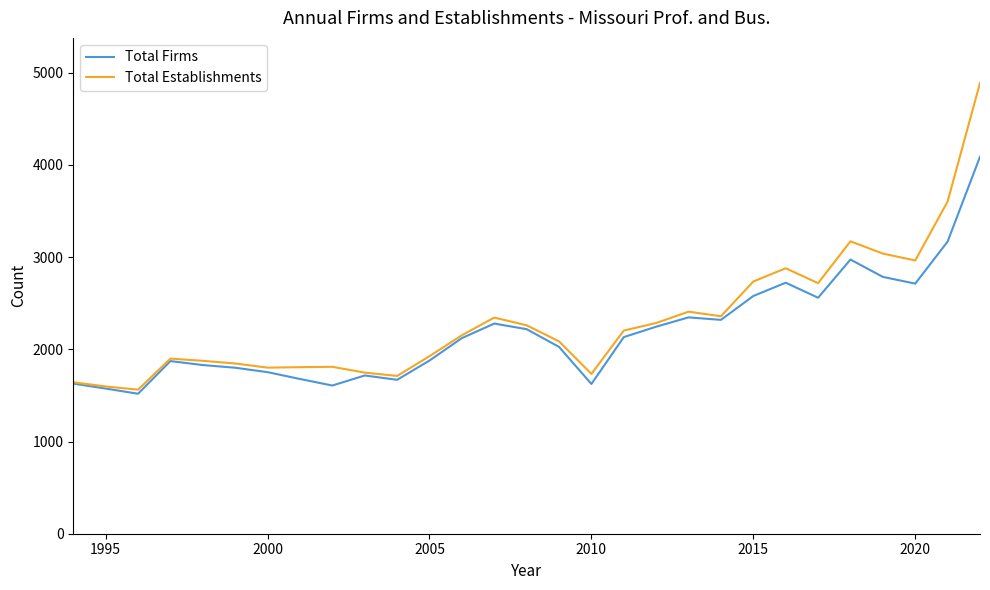

Which series has the widest spread of values?

Total Establishments